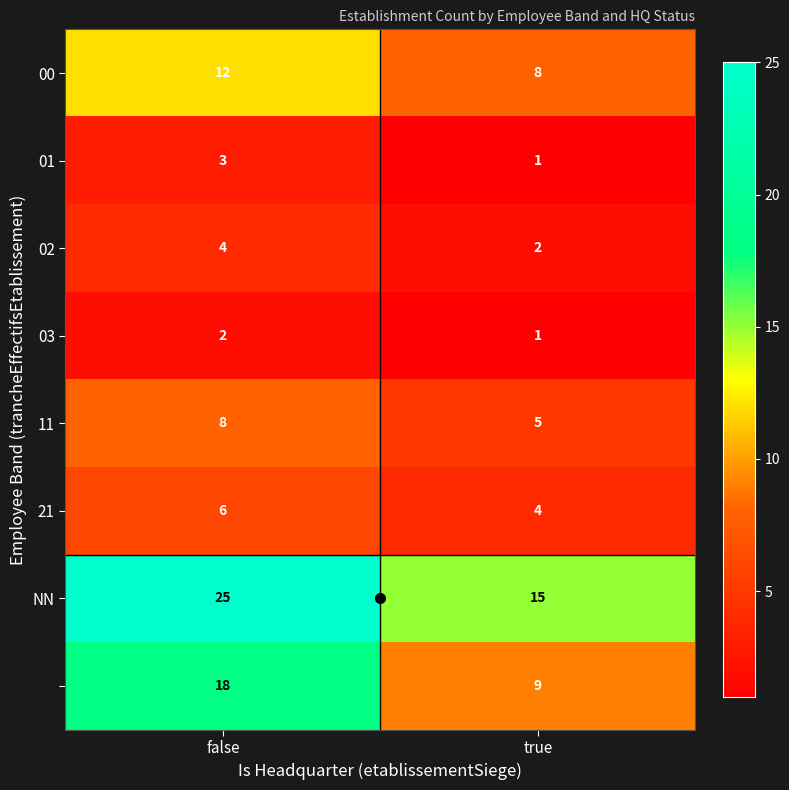

At which category is the sum across all series the highest?

false